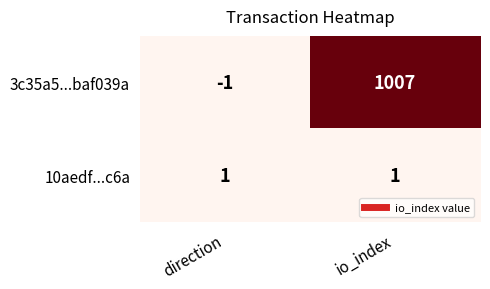

Reading left to right, list all the values displayed in this chart.

3c35a5...baf039a: -1	1007
10aedf...c6a: 1	1